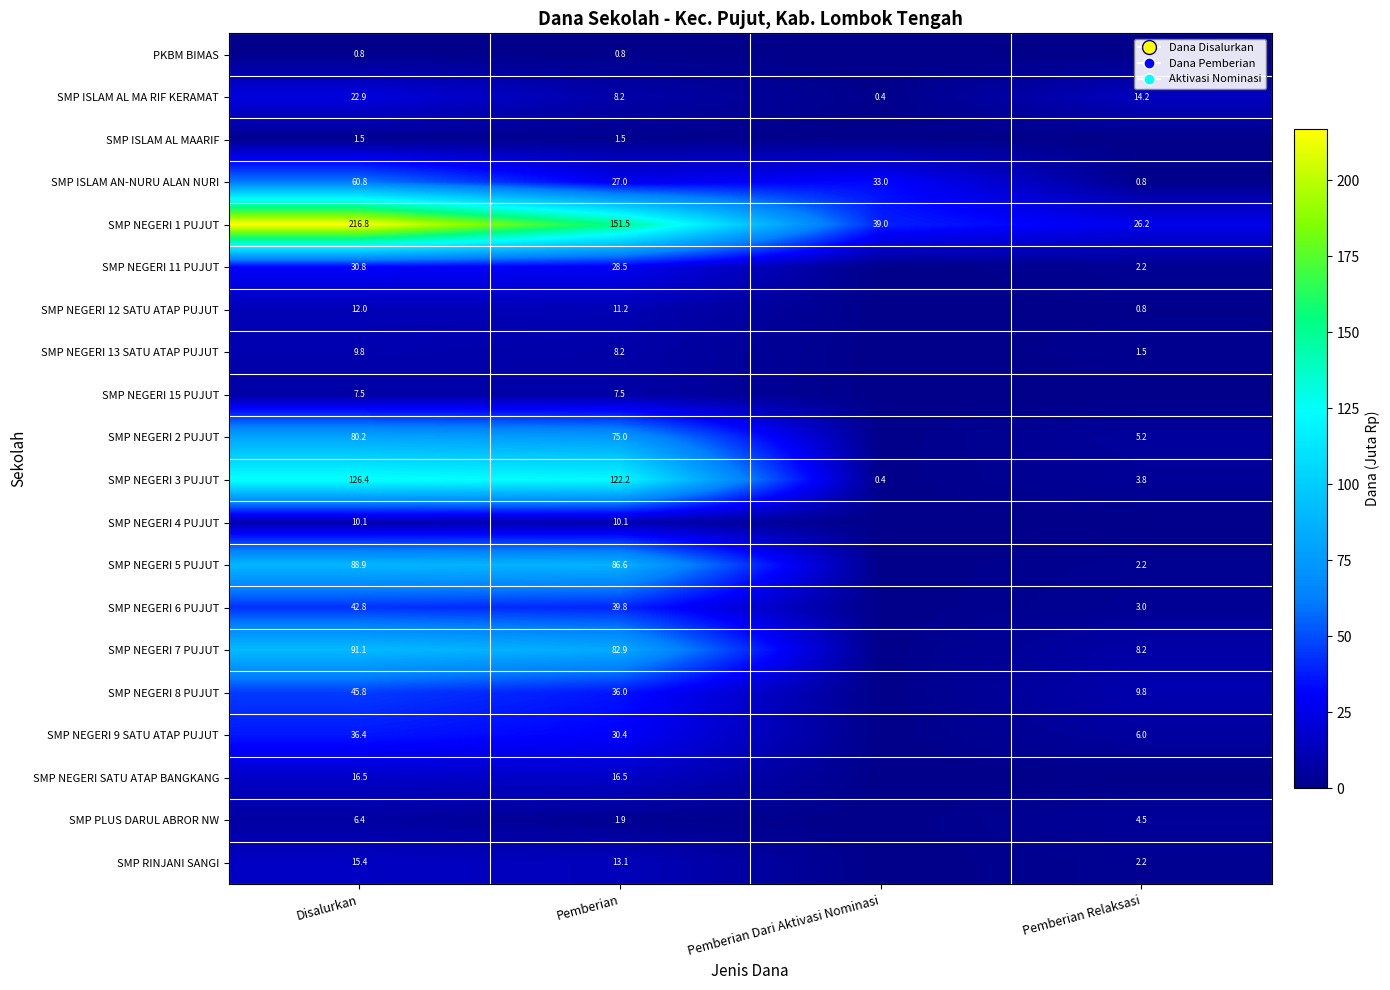

What is the spread (max minus min) of values at Disalurkan?

216.0